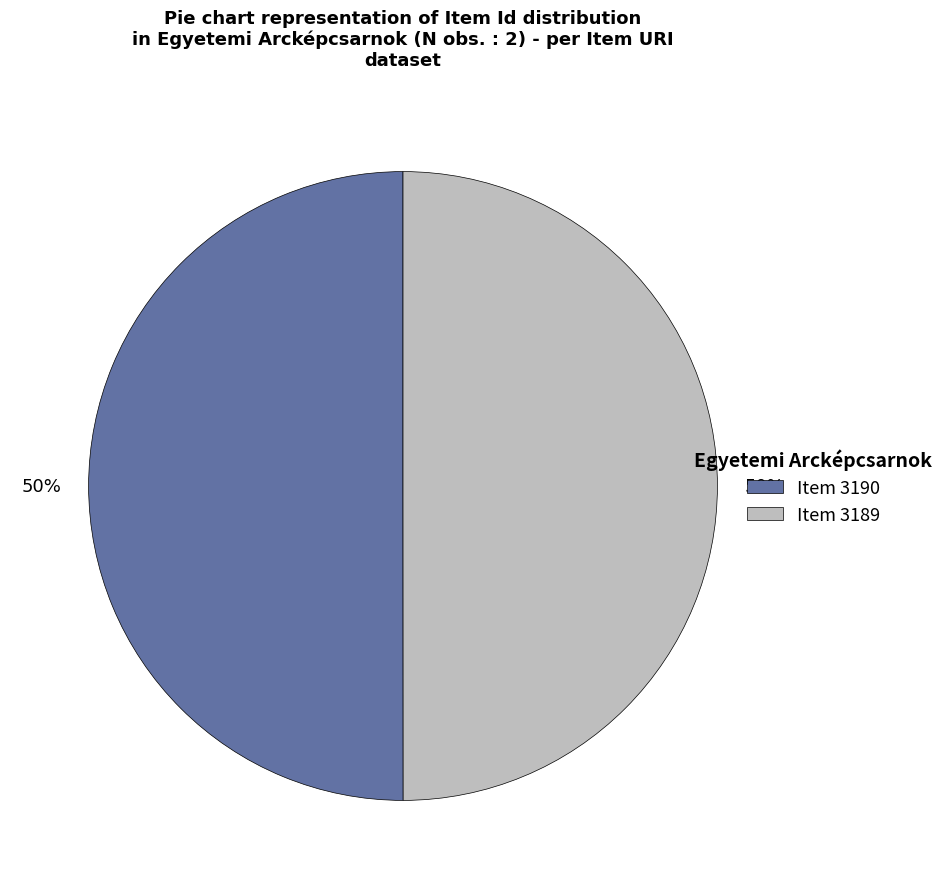

What is the ratio of the value at Item 3190 to the value at Item 3189?

1.0